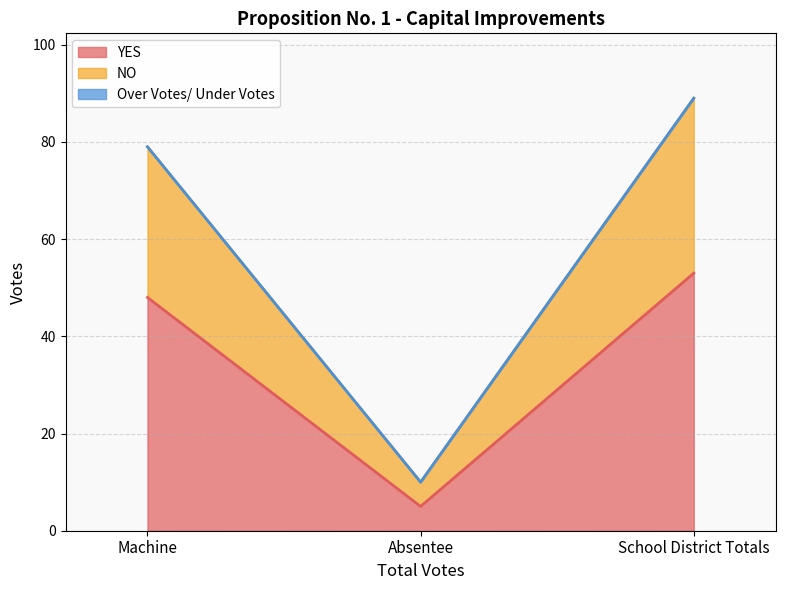

List the labels in order of NO value, largest first.

School District Totals, Machine, Absentee